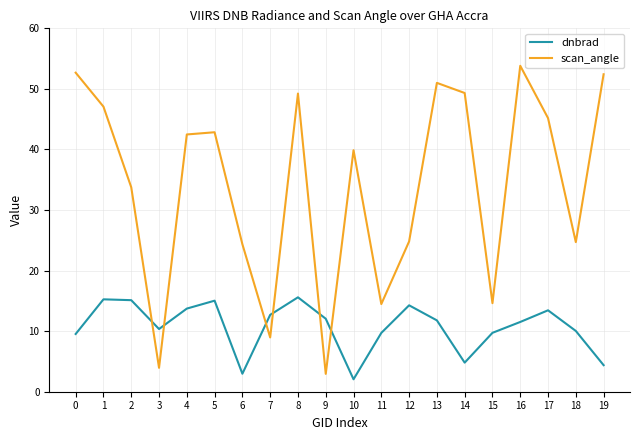

Where do dnbrad and scan_angle first cross each other?

2 and 3